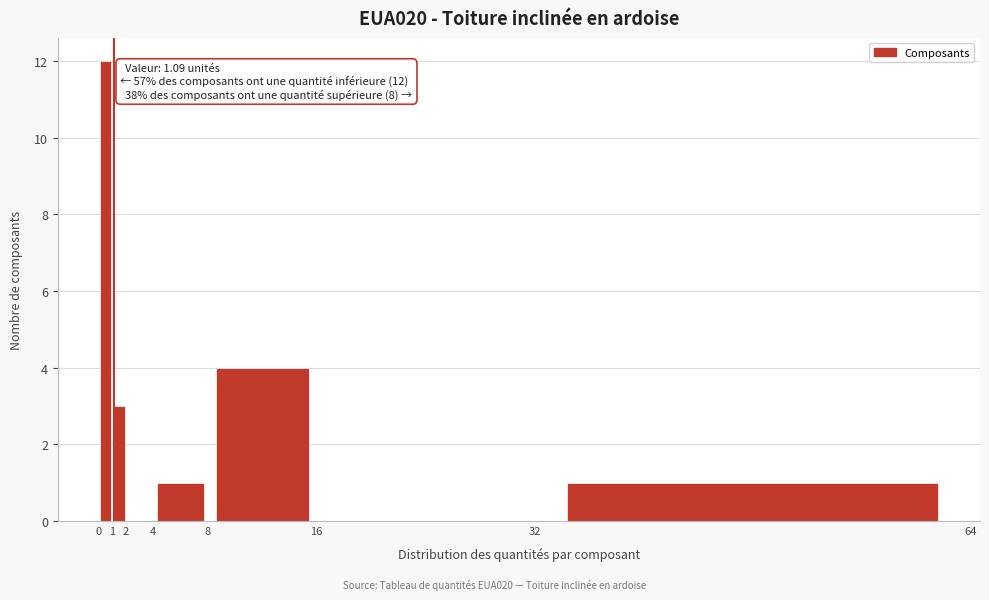

Which range on the x-axis has the tallest bar?

0 to 1